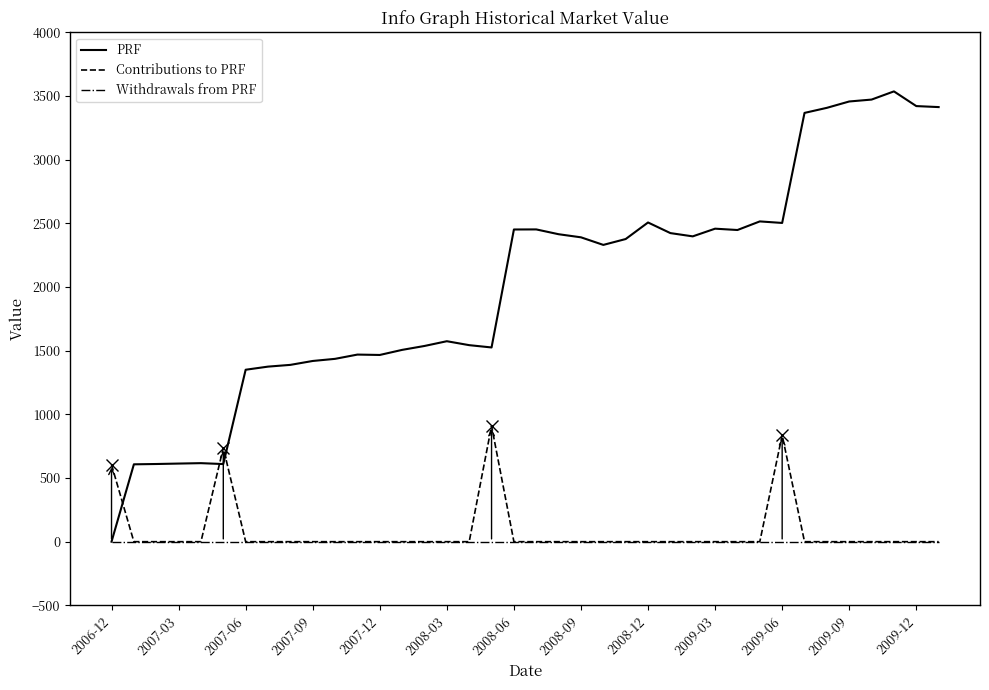

What is the maximum value shown in the chart?

3536.2